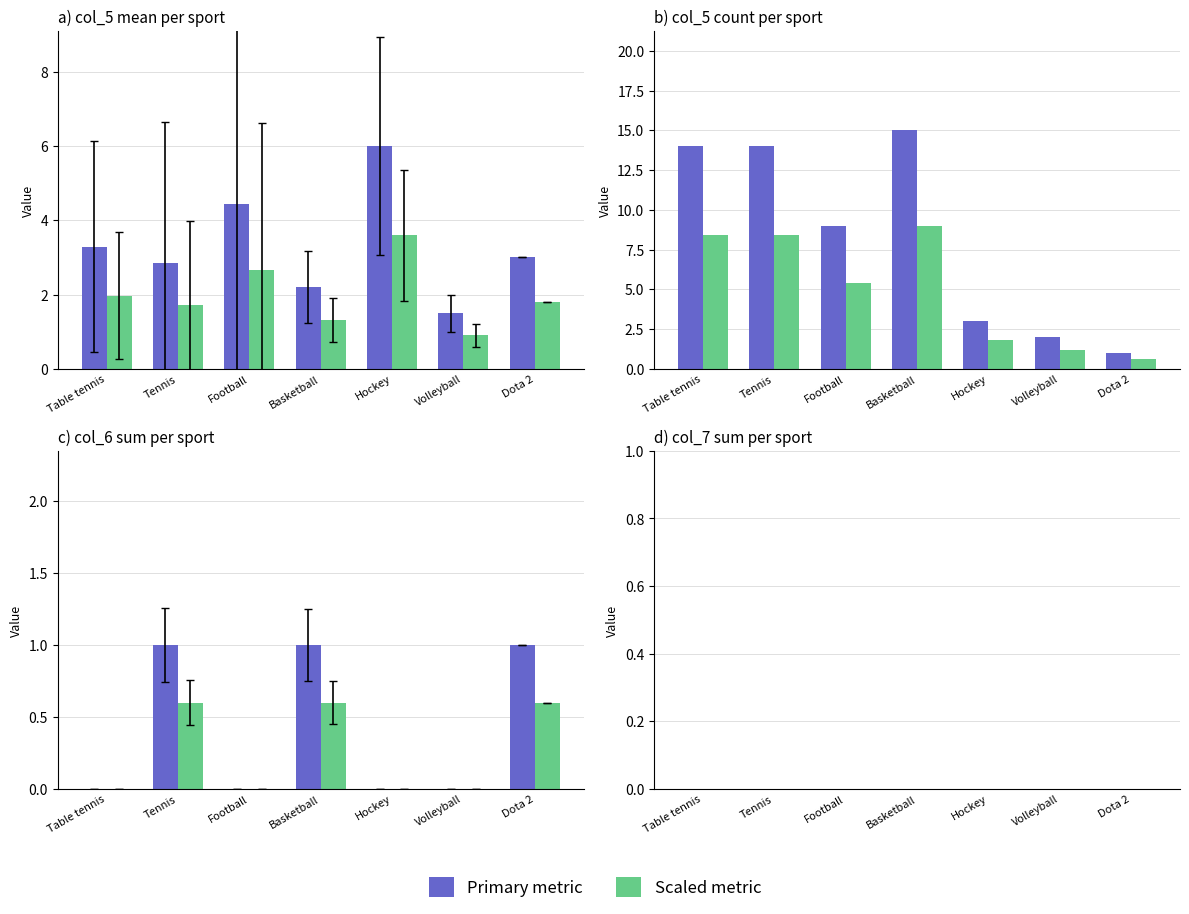

At which category is the sum across all series the highest?

Basketball